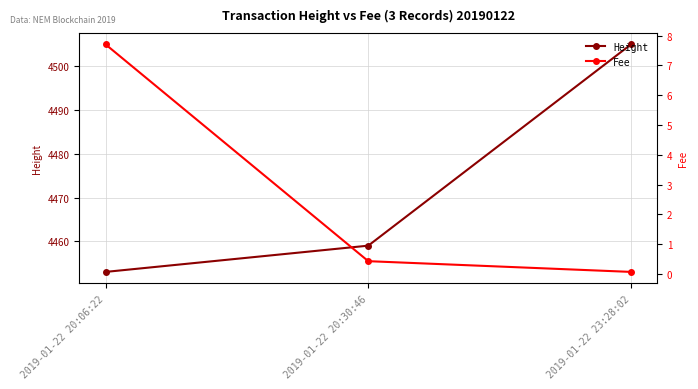

Between 2019-01-22 23:28:02 and 2019-01-22 20:30:46, which is larger?

2019-01-22 23:28:02